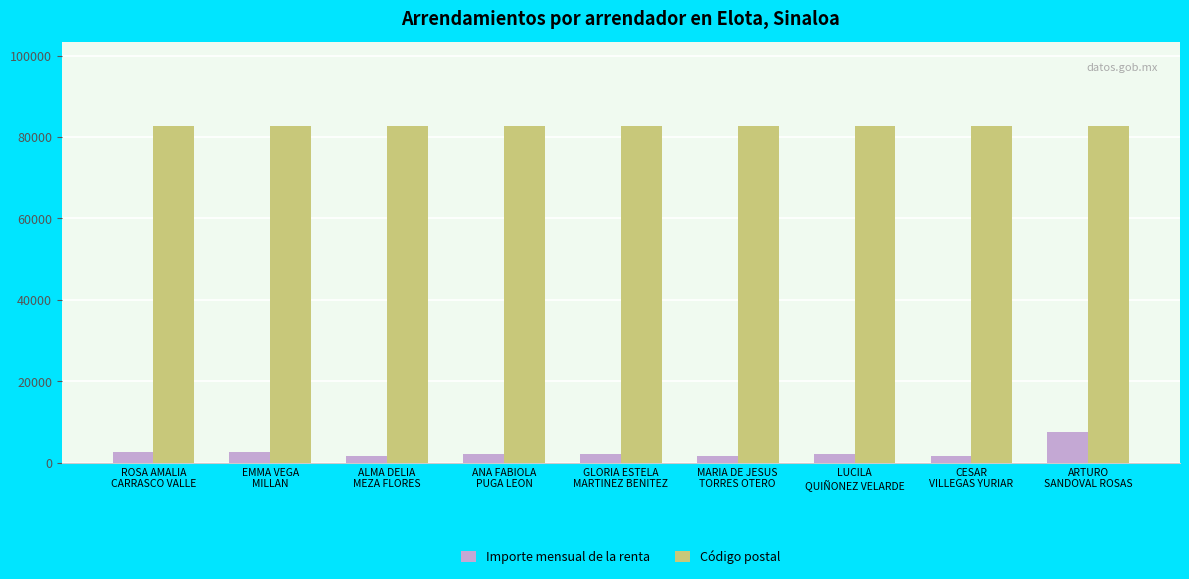

What is the label of the 9th bar from the left?

ARTURO
SANDOVAL ROSAS